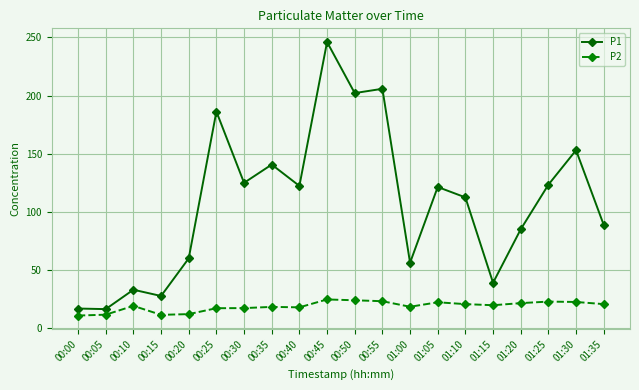

At which category does P2 reach its first local peak?

00:10